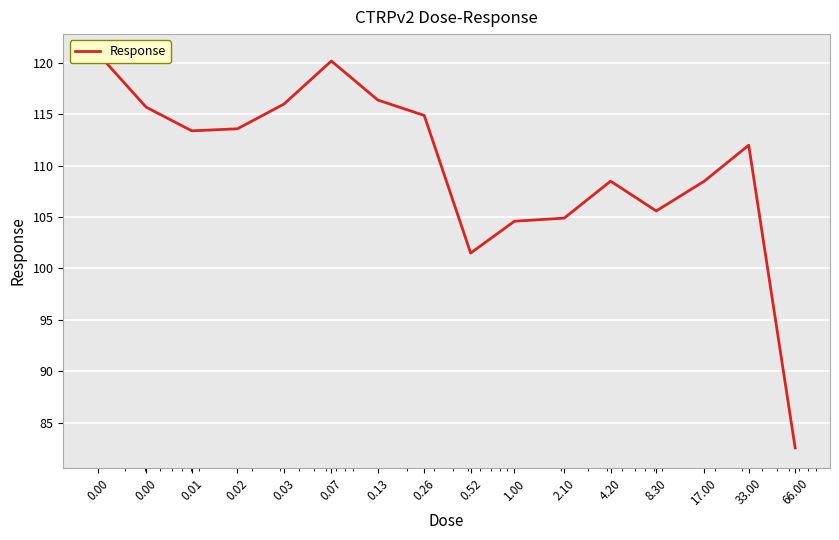

Reading left to right, transcribe all the data shown in this chart.

120.9	115.7	113.4	113.6	116.0	120.2	116.4	114.9	101.5	104.6	104.9	108.5	105.6	108.5	112.0	82.5